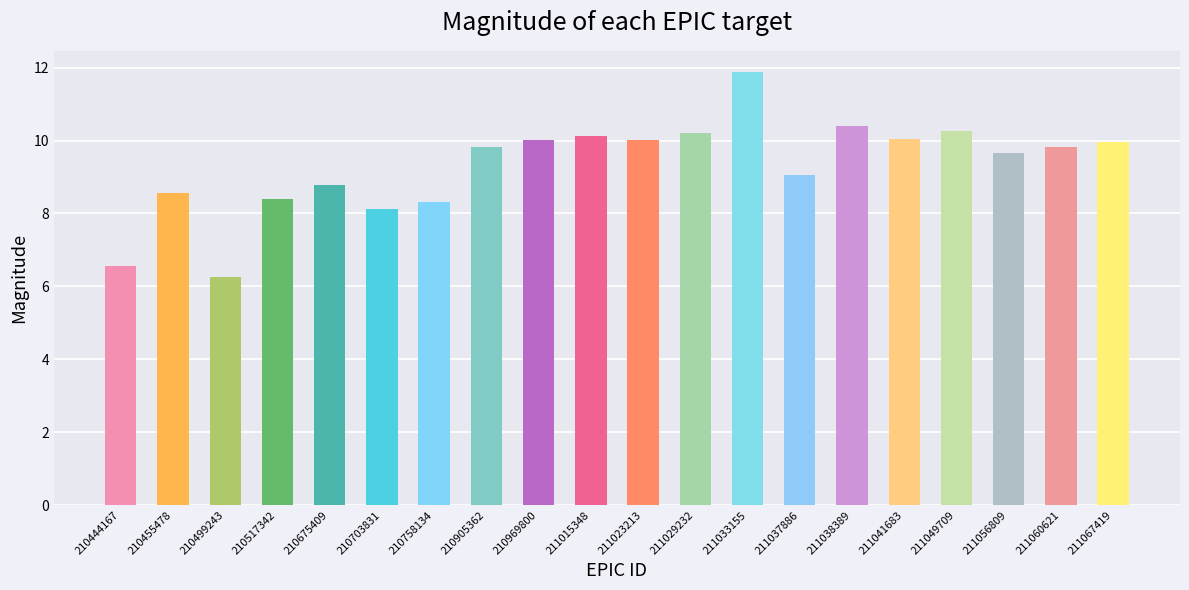

Reading left to right, extract all data points from this chart.

210444167=6.5	210455478=8.6	210499243=6.3	210517342=8.4	210675409=8.8	210703831=8.1	210758134=8.3	210905362=9.8	210969800=10.0	211015348=10.1	211023213=10.0	211029232=10.2	211033155=11.9	211037886=9.0	211038389=10.4	211041683=10.0	211049709=10.3	211056809=9.7	211060621=9.8	211067419=10.0